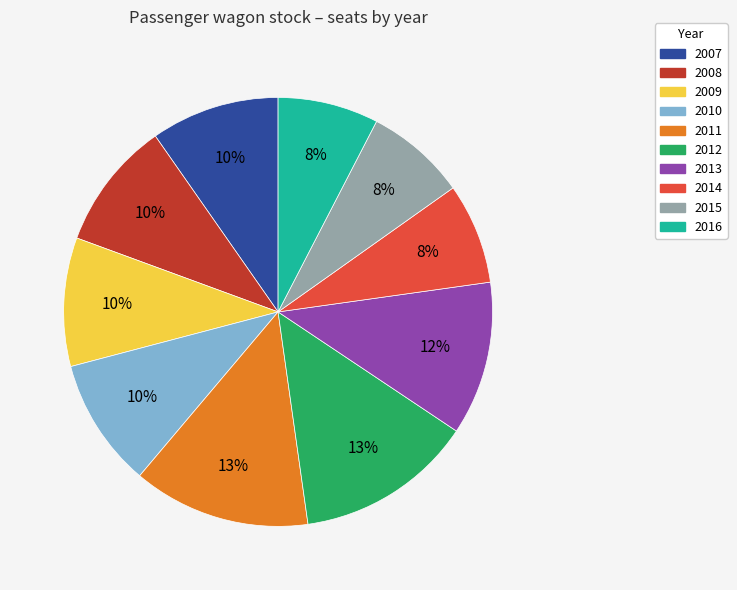

What percentage is the 2014 slice, to the nearest percent?

8%